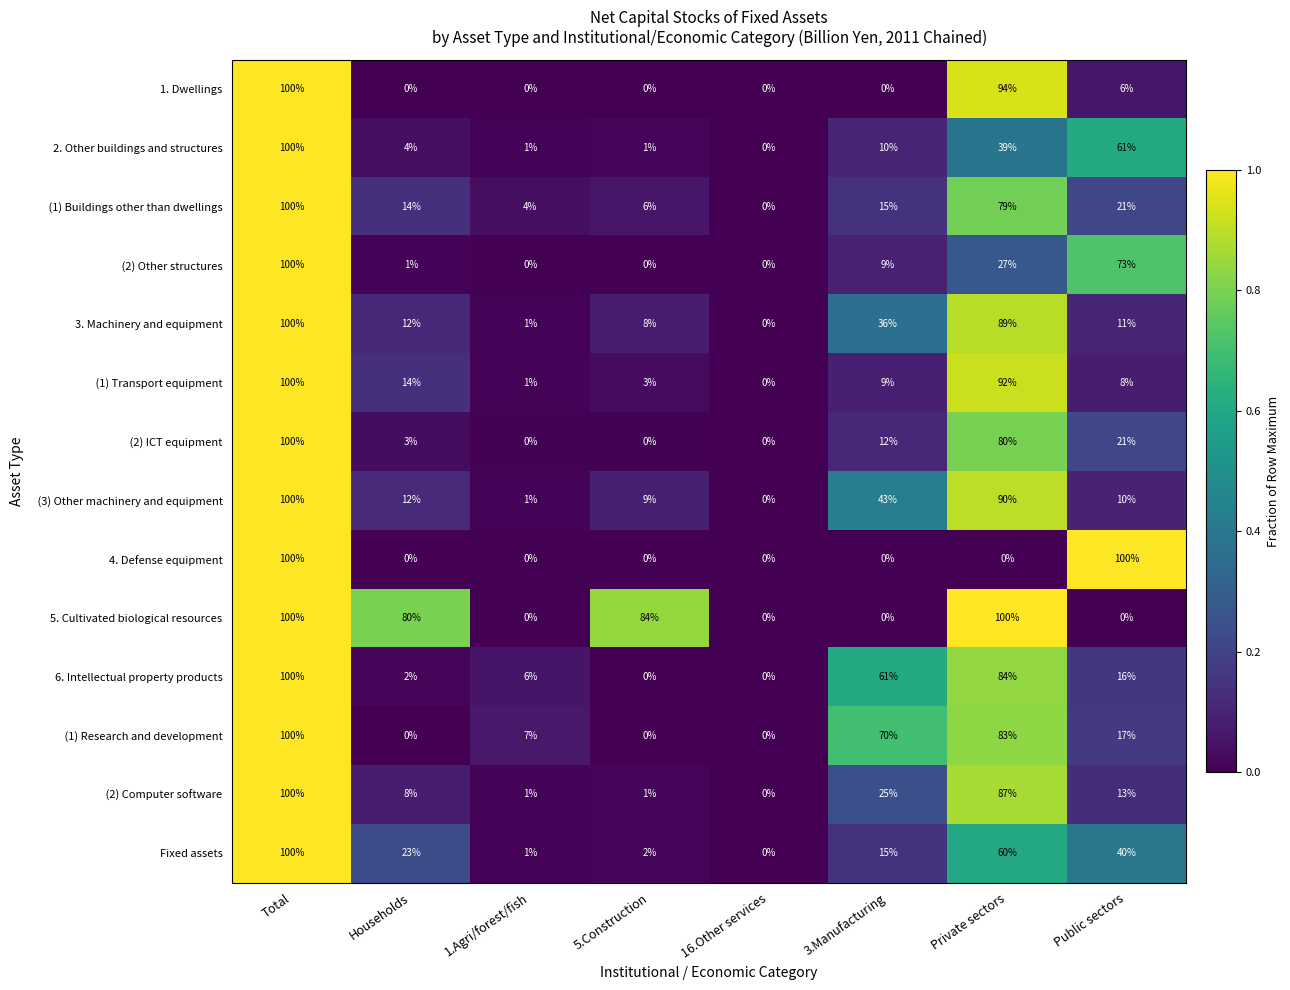

True or false: 3. Machinery and equipment has a value of 8 at 5.Construction.

True